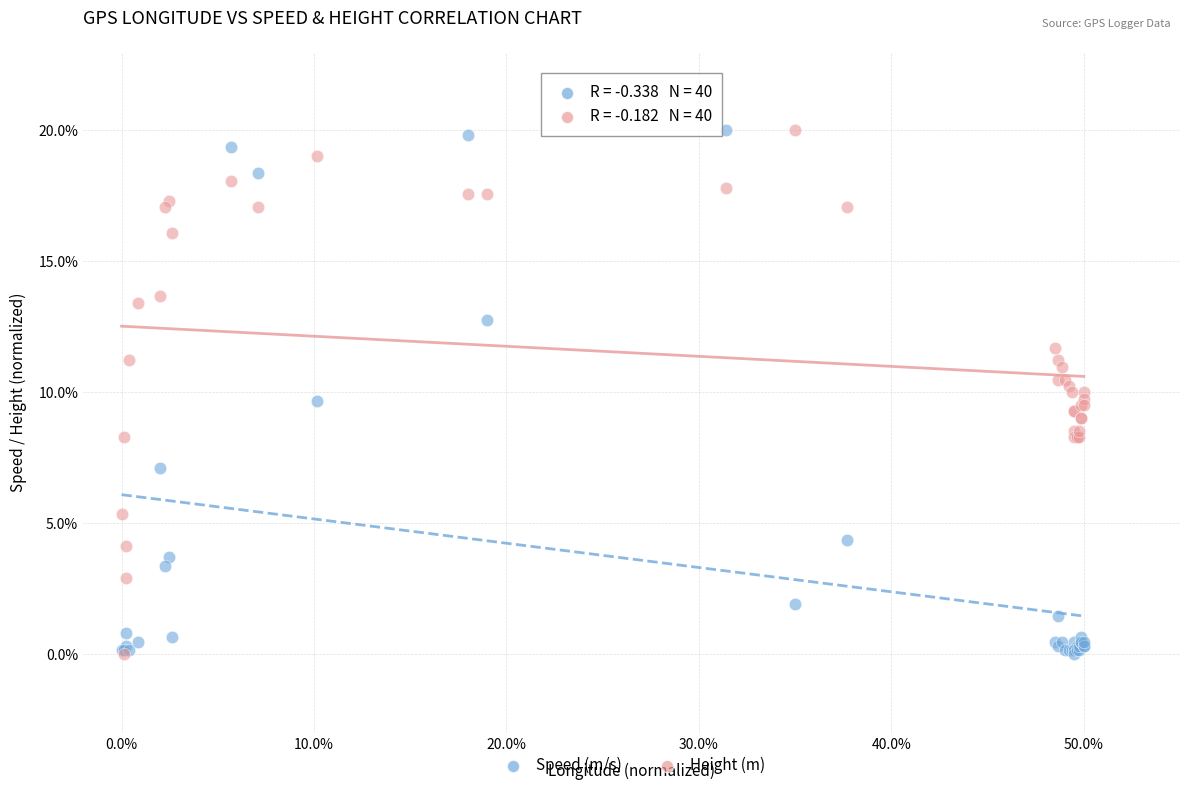

What are all the series names shown in the legend?

Speed (m/s), Height (m)